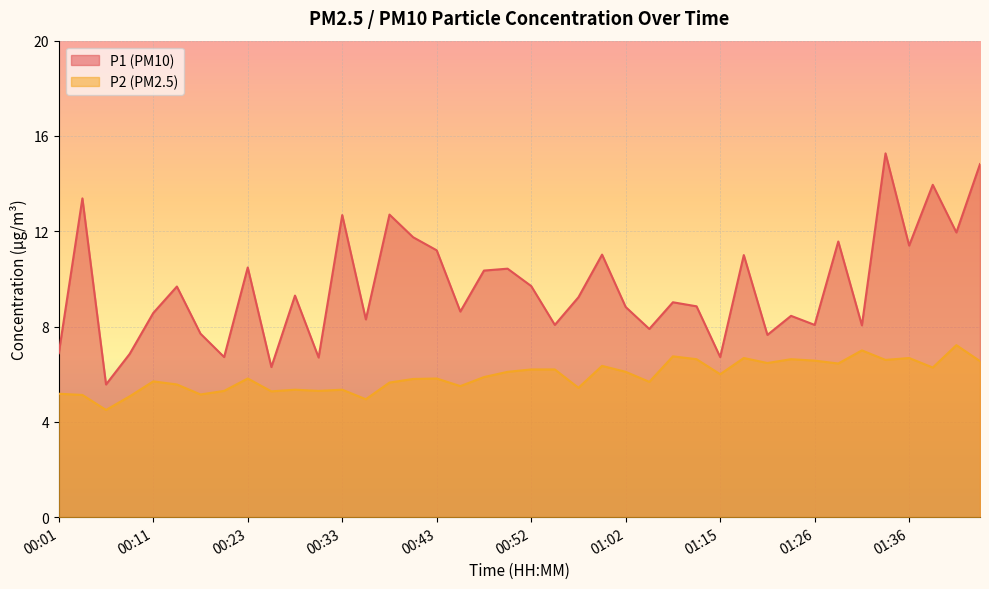

What is the sum of the P1 values at 00:23 and 00:48?

20.8